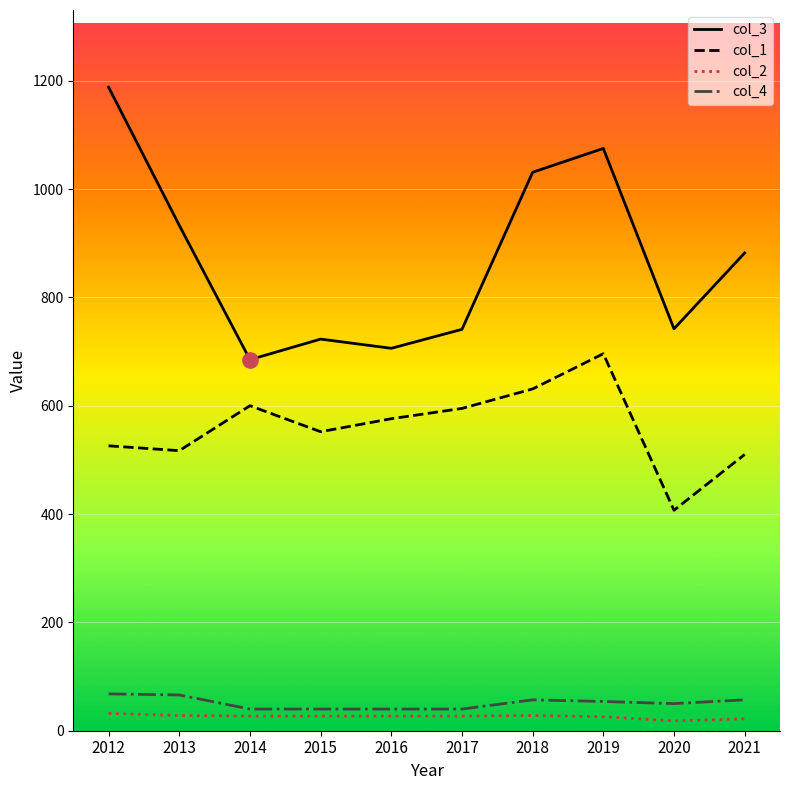

The value of col_1 at 2014 is 242. True or false?

False